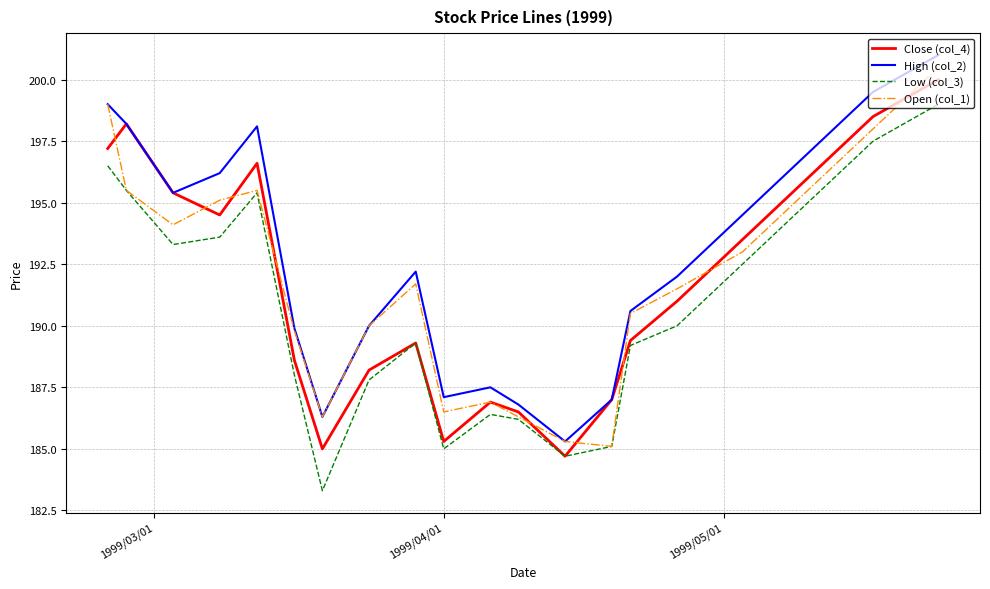

What is the difference between the maximum and minimum values in the Open (col_1) series?

15.4